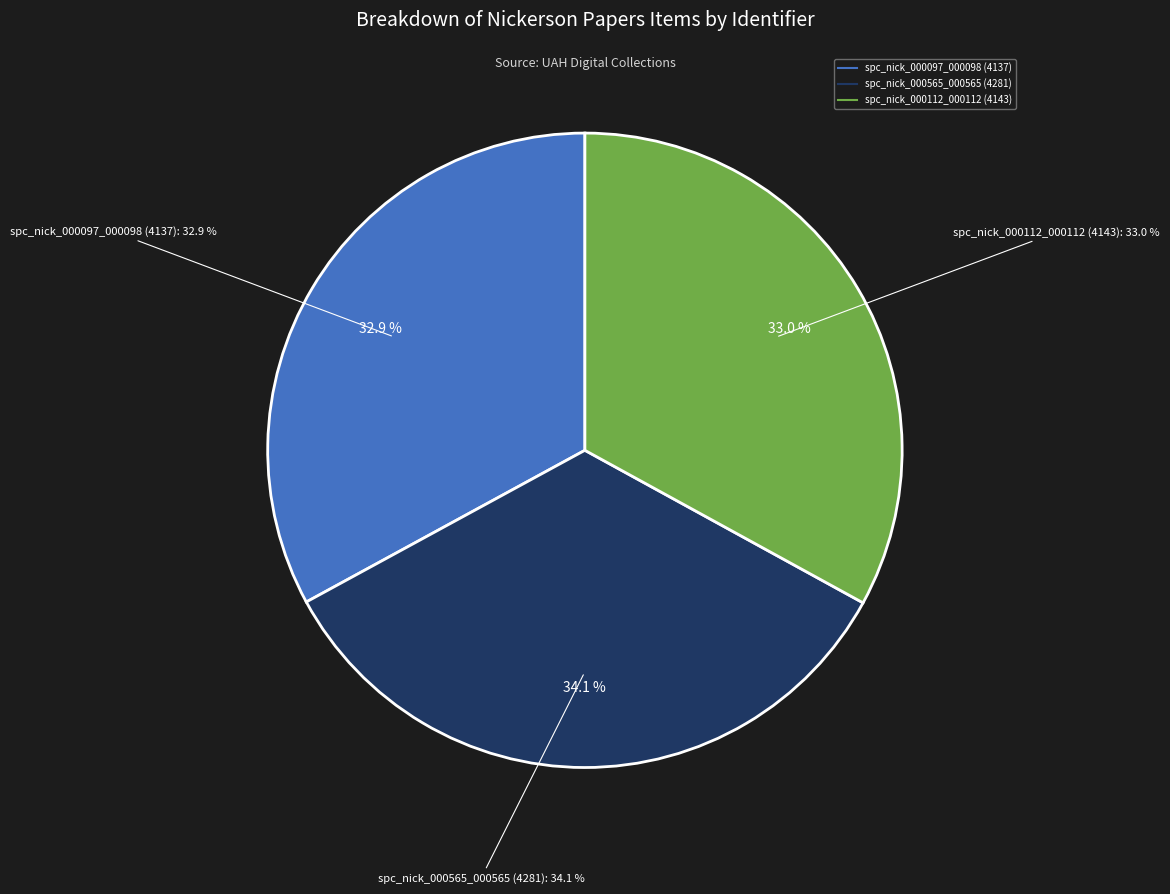

What portion of the pie excludes spc_nick_000097_000098 (4137)?

67.1%